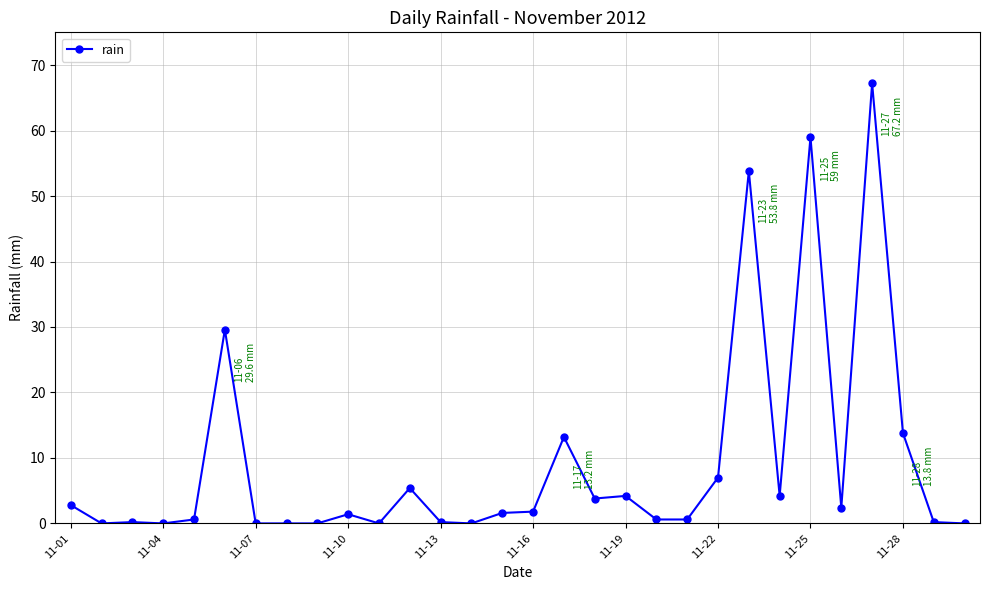

True or false: there are more than 0 points higher than both neighbors.

True